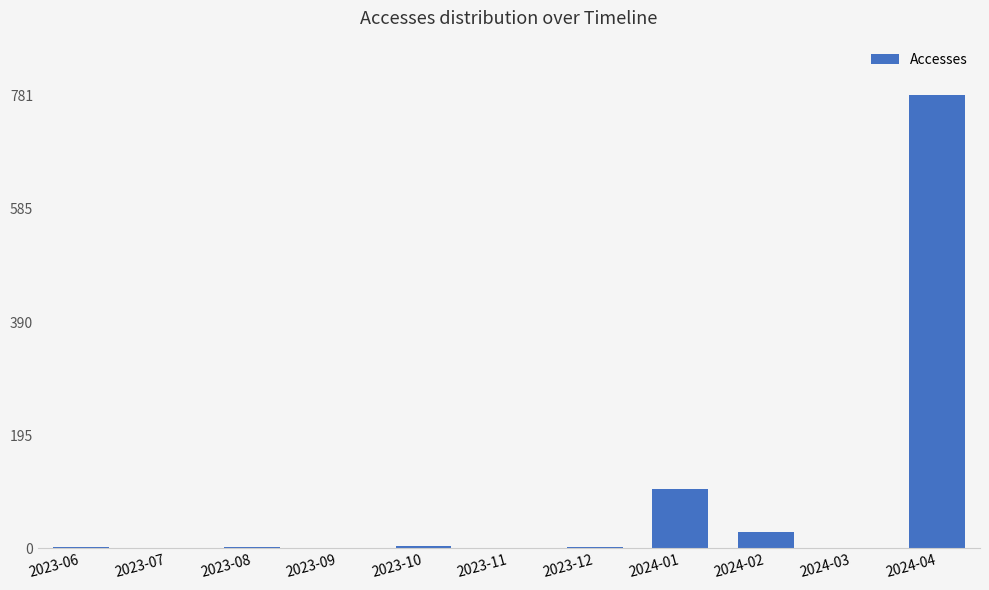

Count the number of categories in the chart.

11